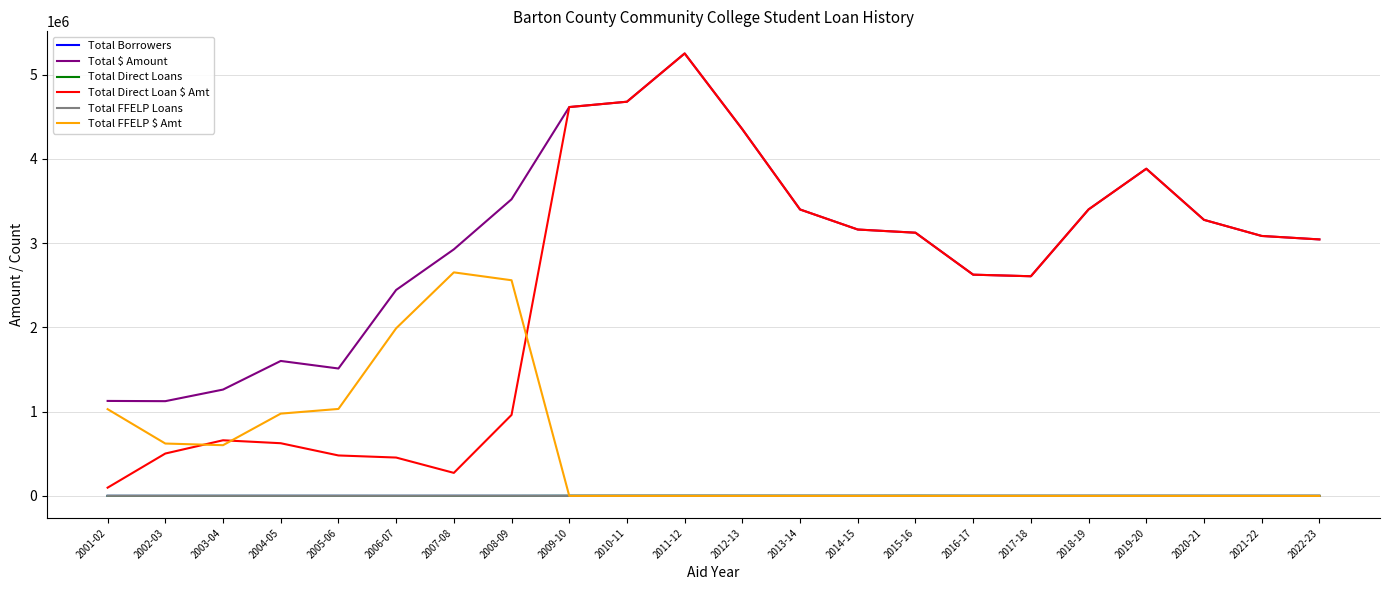

At which category is the sum across all series the highest?

2011-12